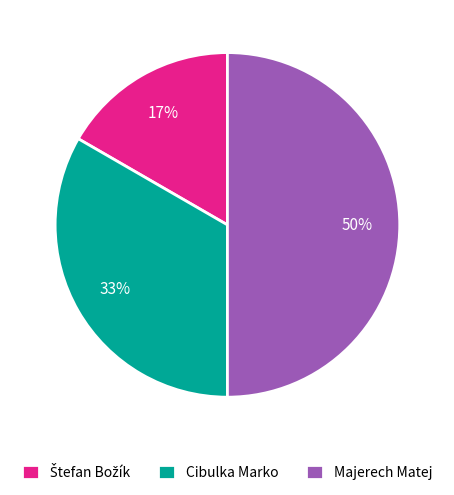

What is the largest slice in the pie chart?

Majerech Matej